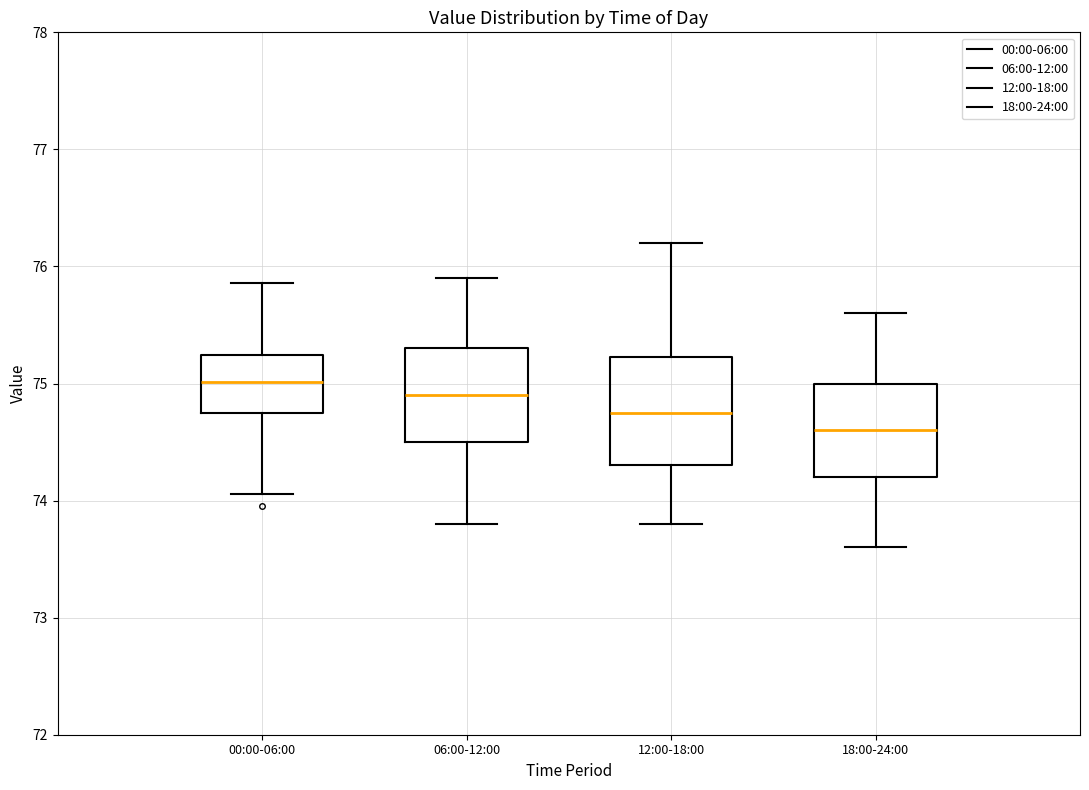

Comparing the boxes themselves (not the whiskers), which one is the tallest?

12:00-18:00